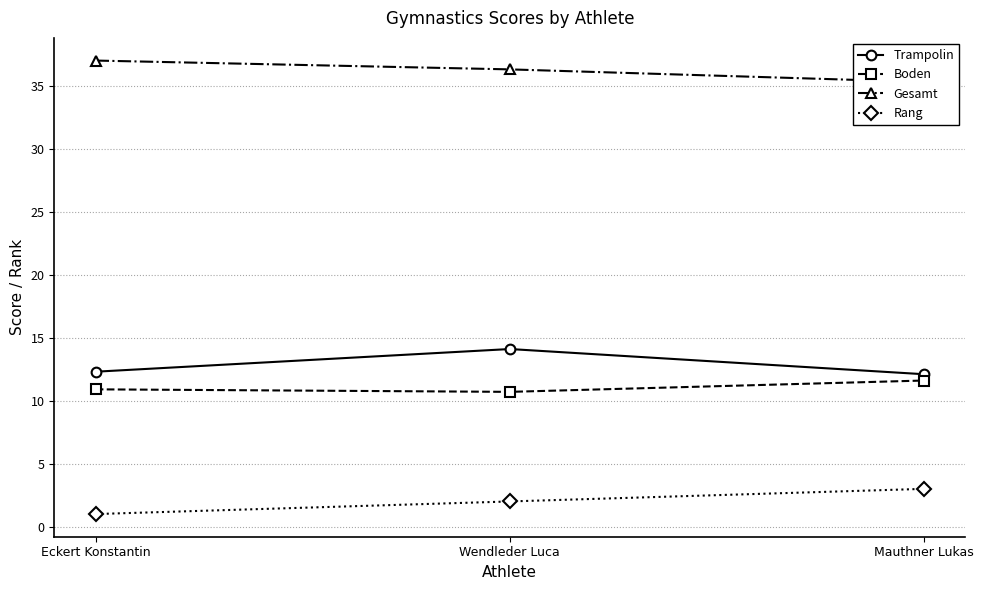

What are all the series names shown in the legend?

Trampolin, Boden, Gesamt, Rang